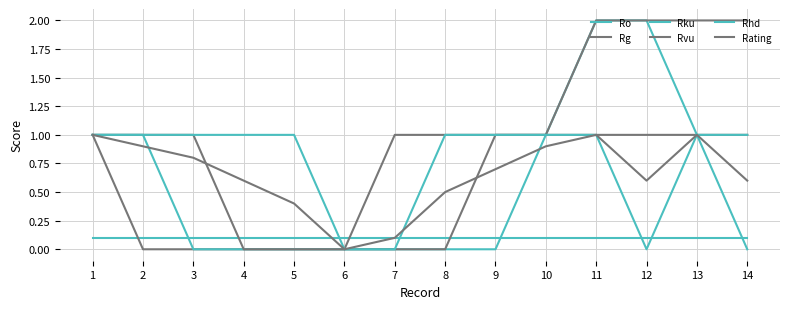

At which category does Rating reach its first local valley?

6